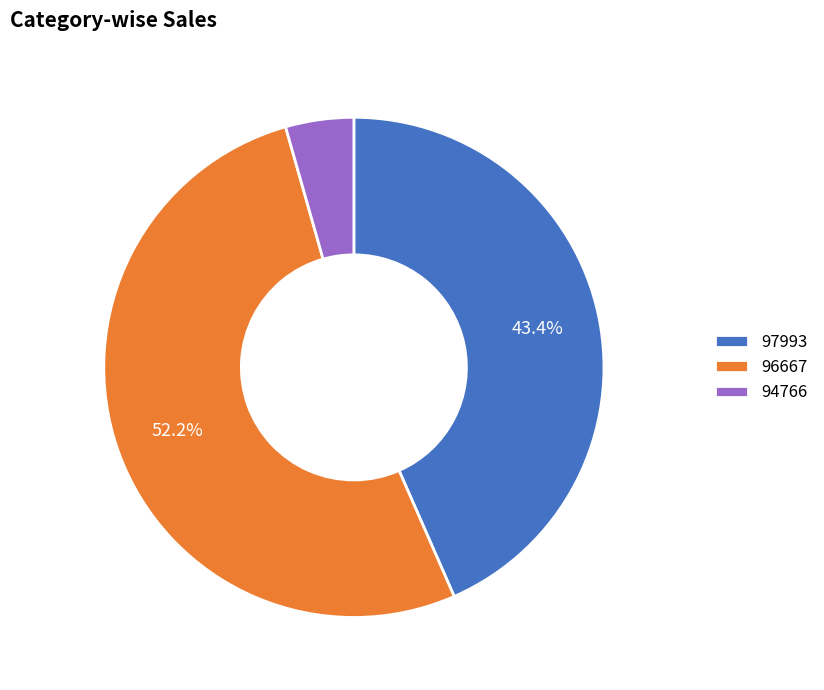

What is the smallest slice in the pie chart?

94766